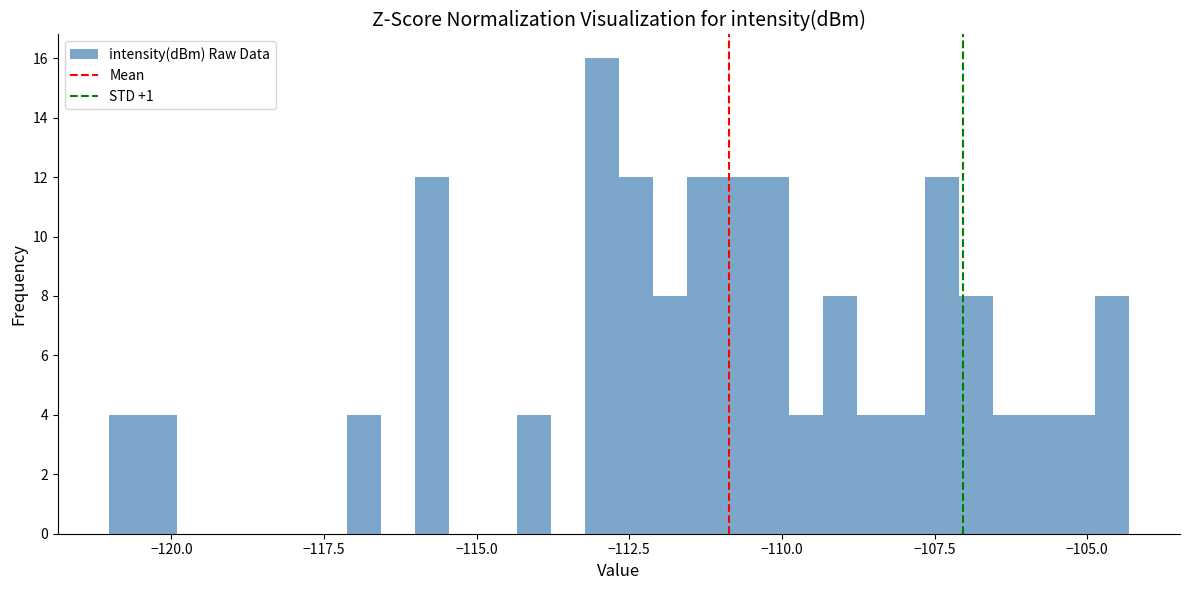

Around what value on the x-axis is the tallest bar? Give the approximate position of its centre, as read against the axis.

-113.0